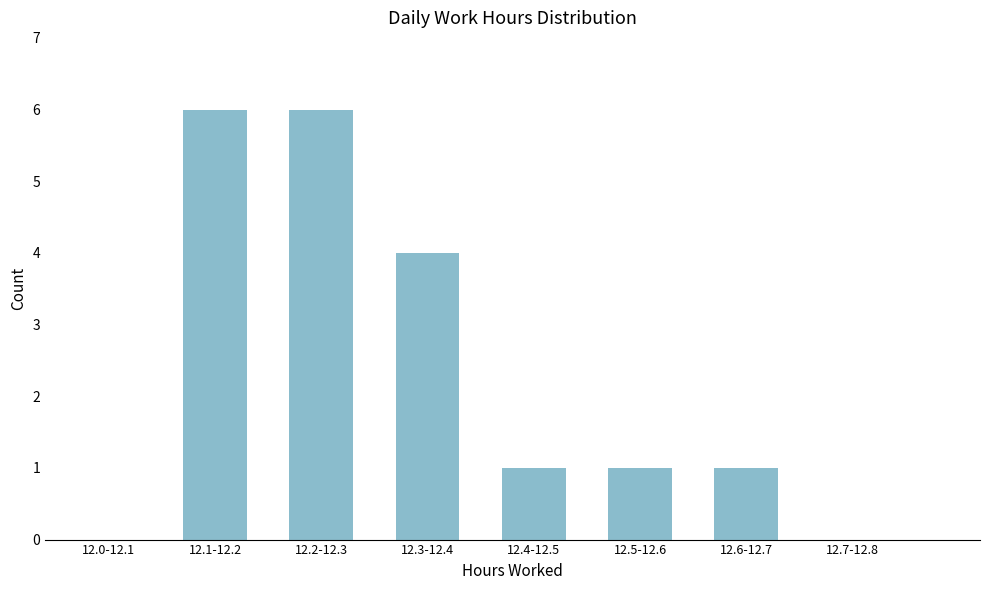

Reading left to right, what are all the values shown in this chart?

12.0-12.1=0	12.1-12.2=6	12.2-12.3=6	12.3-12.4=4	12.4-12.5=1	12.5-12.6=1	12.6-12.7=1	12.7-12.8=0